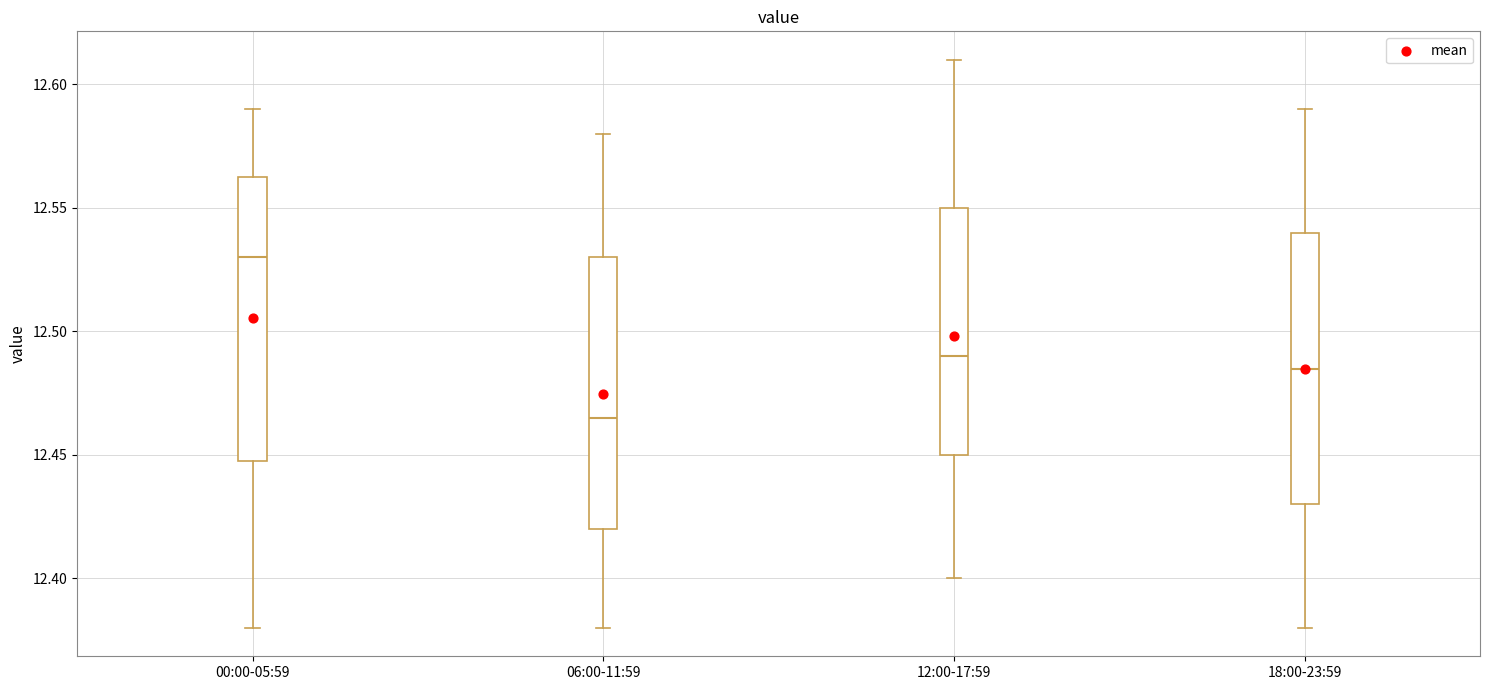

Which box is the tallest, from its lower edge to its upper edge?

00:00-05:59